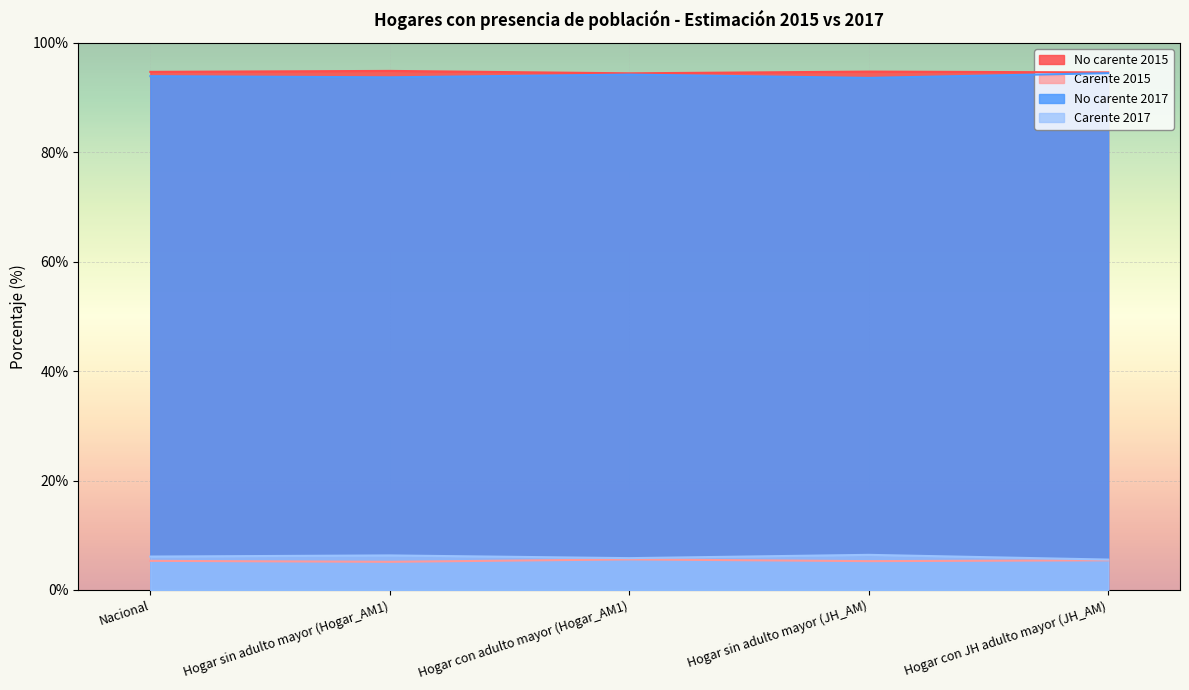

What is the smallest value displayed?

5.1